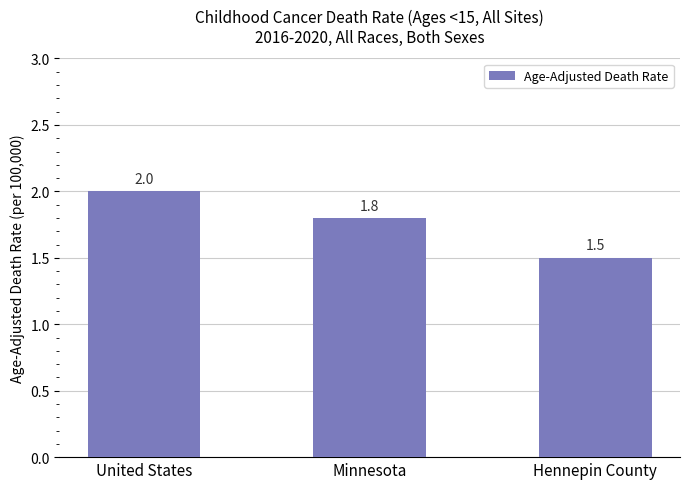

Are the bars horizontal?

No